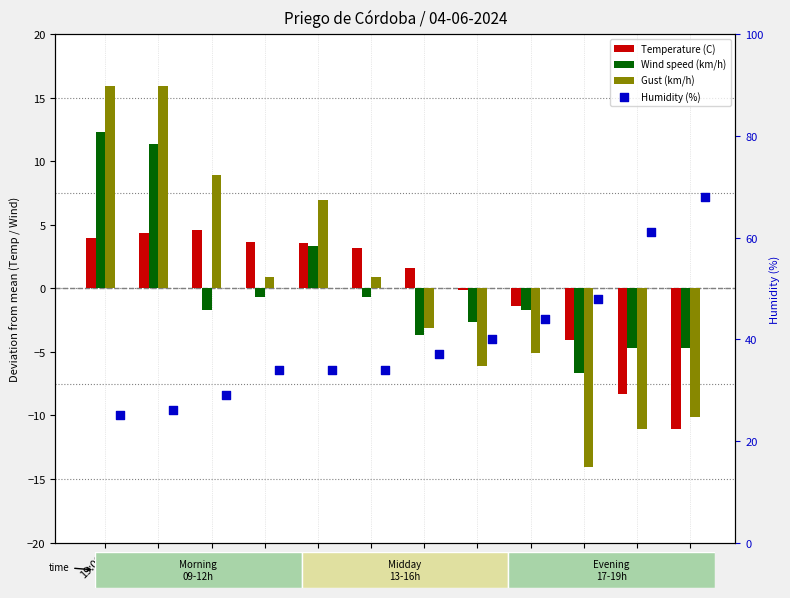

Which series has the widest spread of Y values?

Humidity (%)